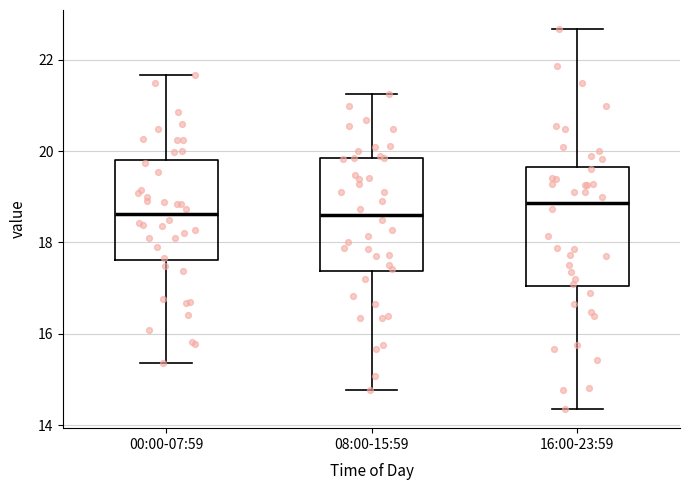

Where does the median line of the box for 00:00-07:59 sit on the y-axis? The values are not printed on the chart, so give them approximately, as read against the axis.

18.6